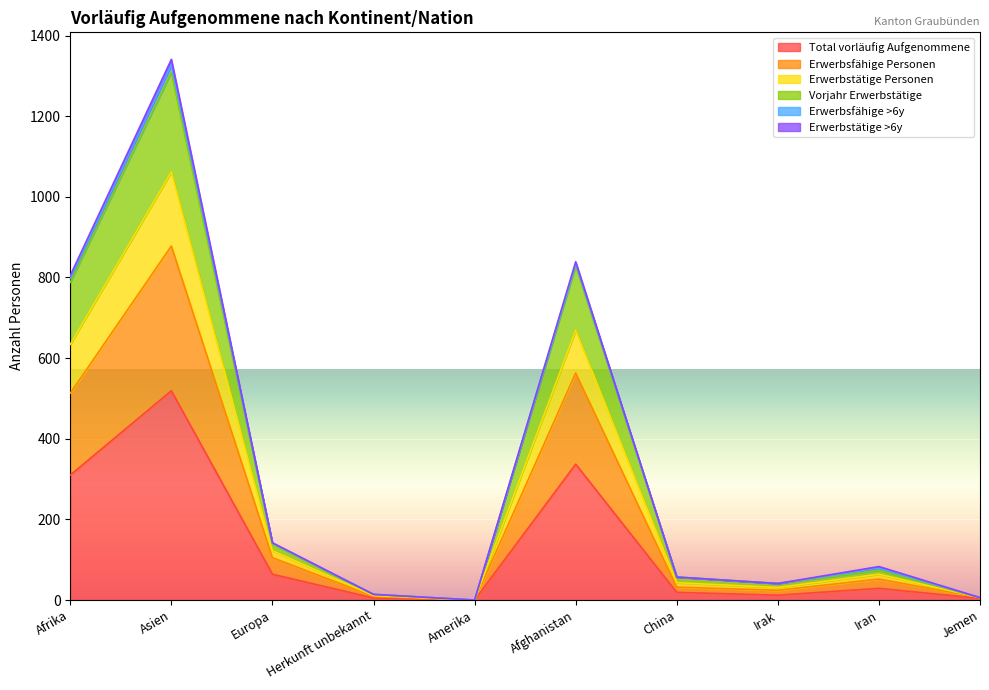

In Erwerbstätige Personen, how many points are lower than both neighbors (excluding endpoints)?

2